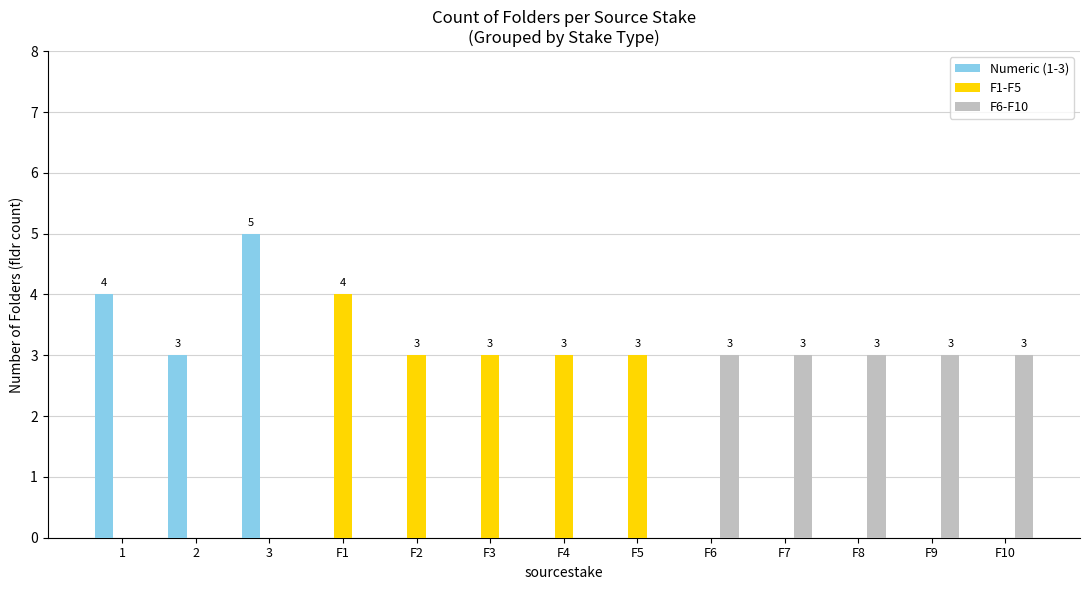

Between F1 and F8, which series saw the biggest shift?

F1-F5